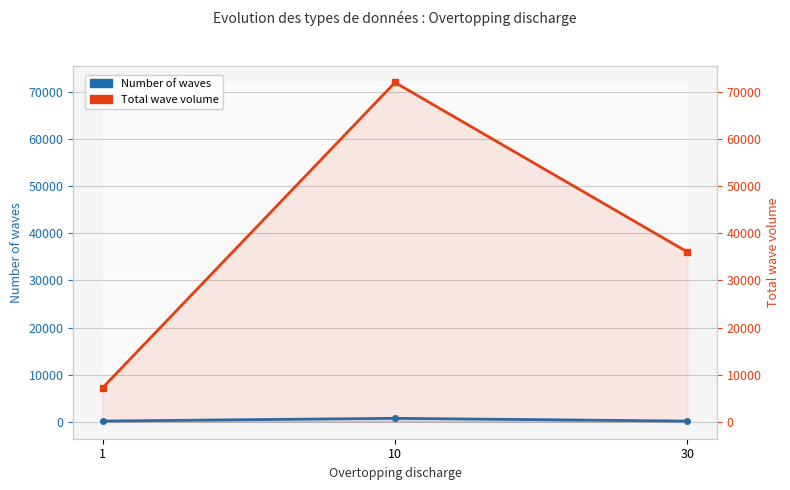

The value of Number of waves at 10 is 732. True or false?

True